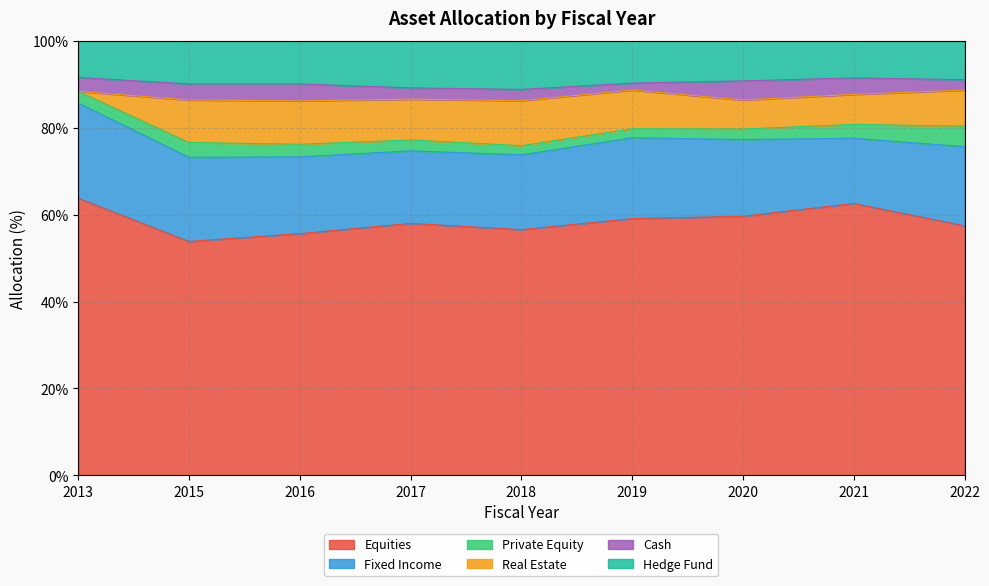

The value of Fixed Income at 2019 is 18.6. True or false?

True